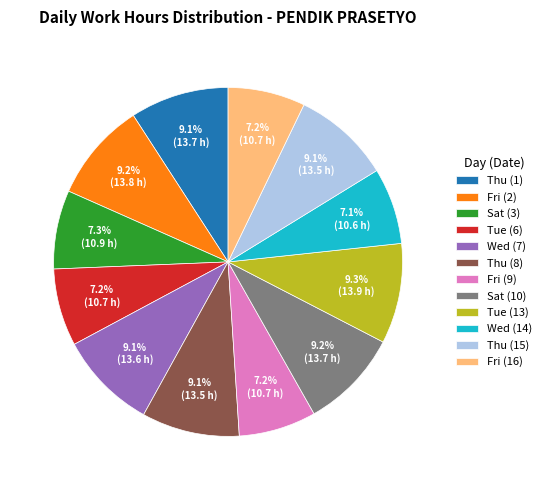

What percentage do Tue (13) and Thu (8) together represent?

18.4%